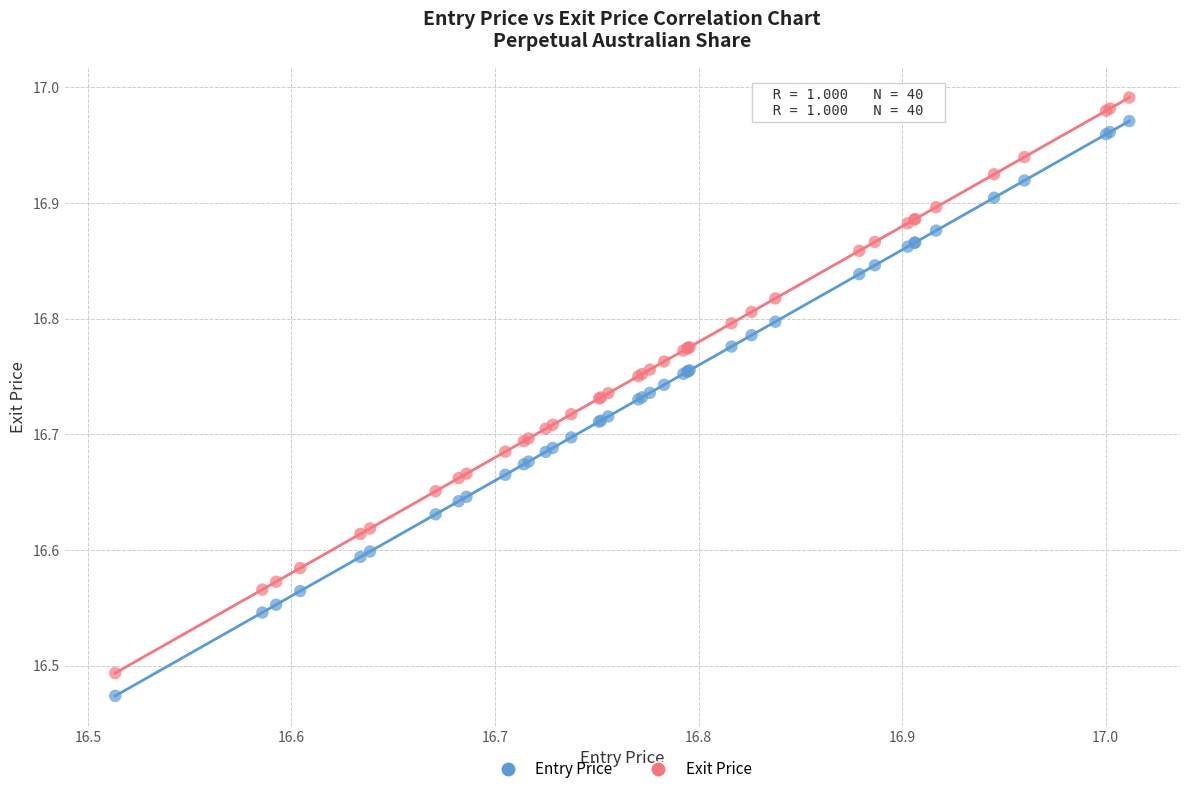

What is the X range (max minus min) for the scatter plot?

0.5